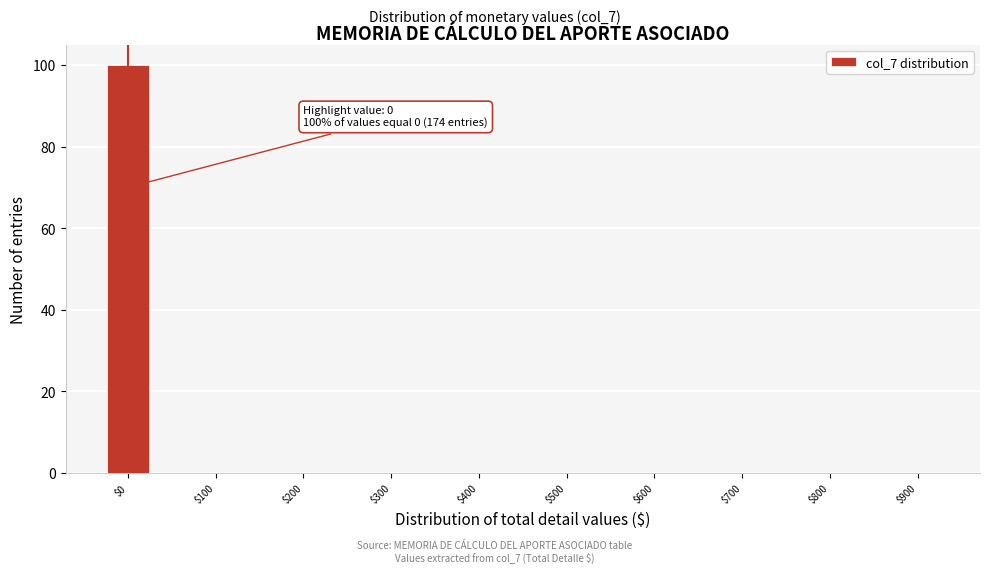

Over which range of the x-axis is the bar tallest?

-25 to 25